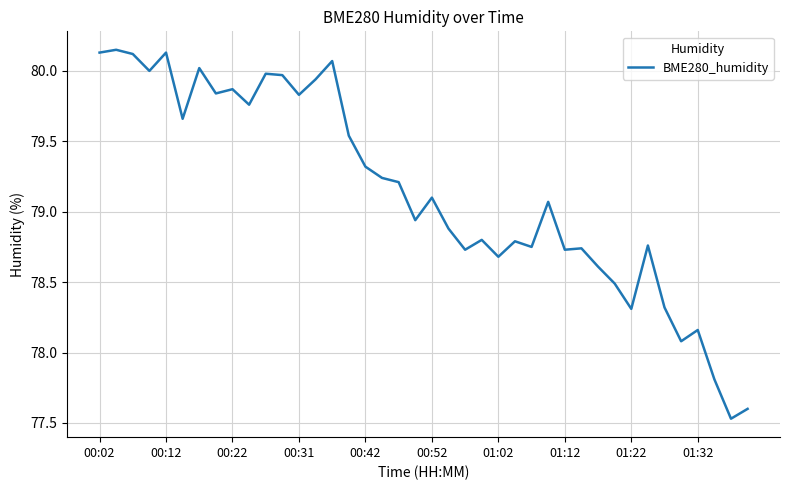

What is the difference between the maximum and minimum values?

2.6